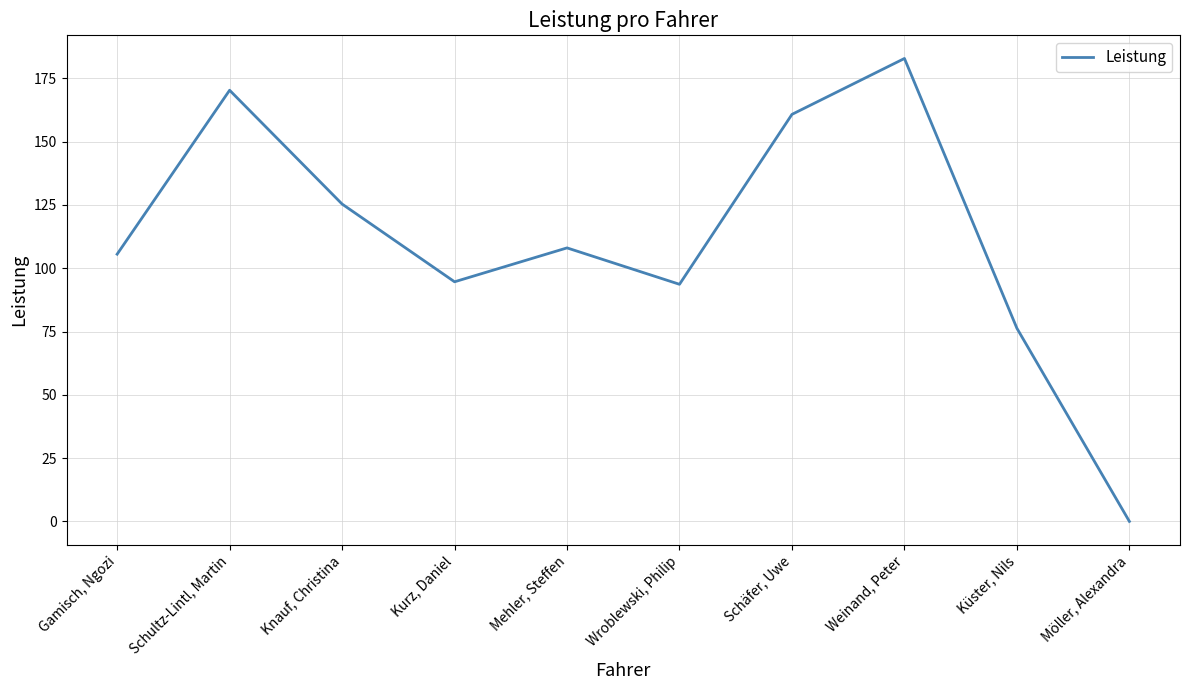

Does the chart display data point markers on the line(s)?

No